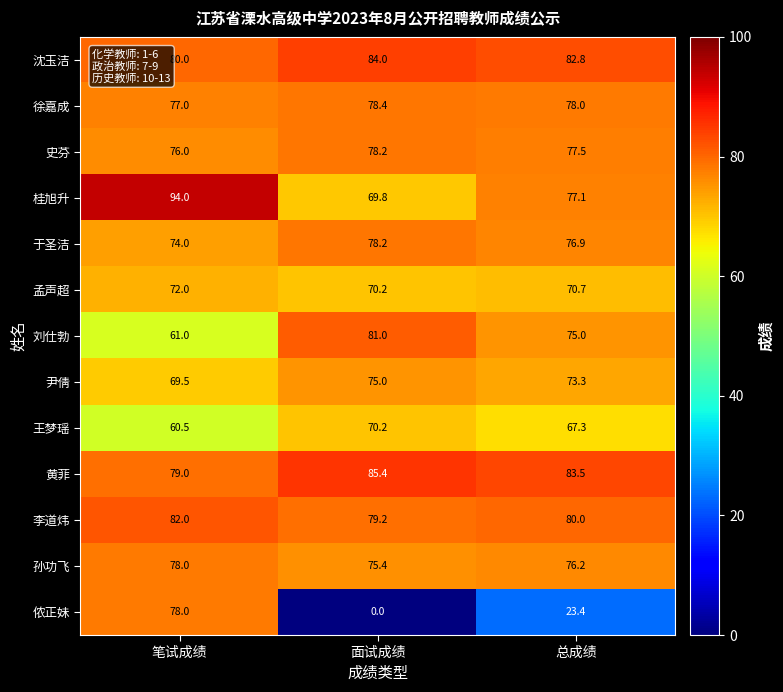

How many series are shown in this chart?

13